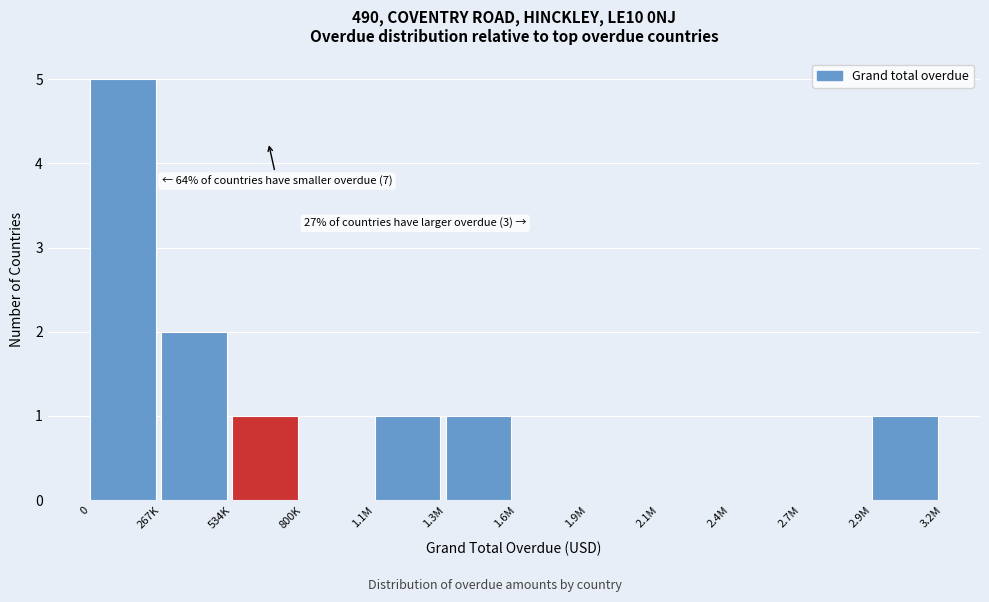

Reading left to right, what are all the values shown in this chart?

0=5	267K=2	534K=1	800K=0	1.1M=1	1.3M=1	1.6M=0	1.9M=0	2.1M=0	2.4M=0	2.7M=0	2.9M=1